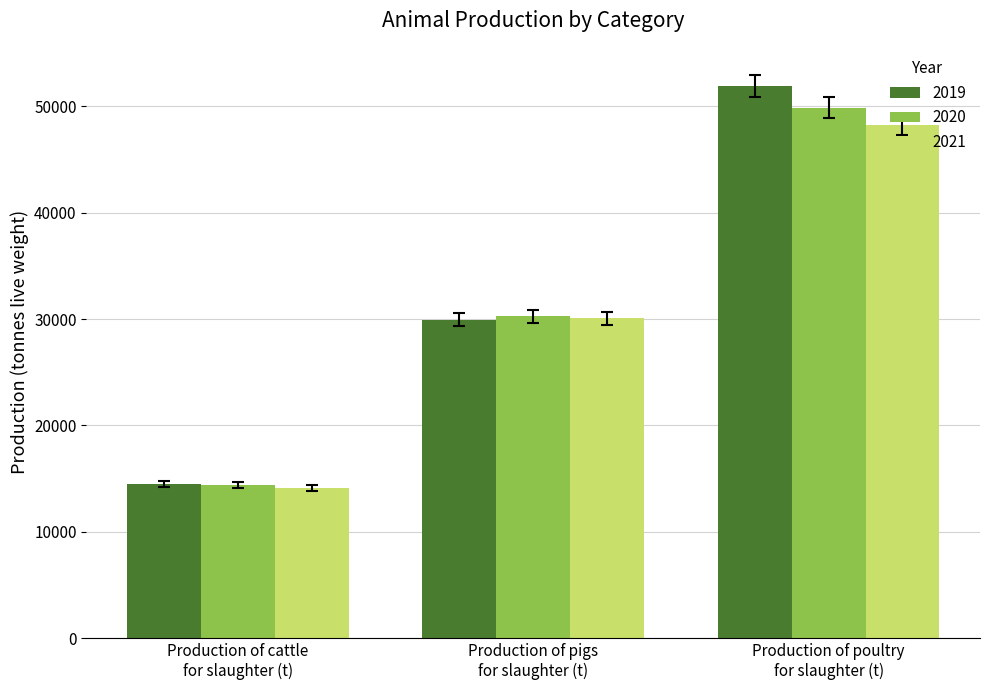

What are all the series names shown in the legend?

2019, 2020, 2021